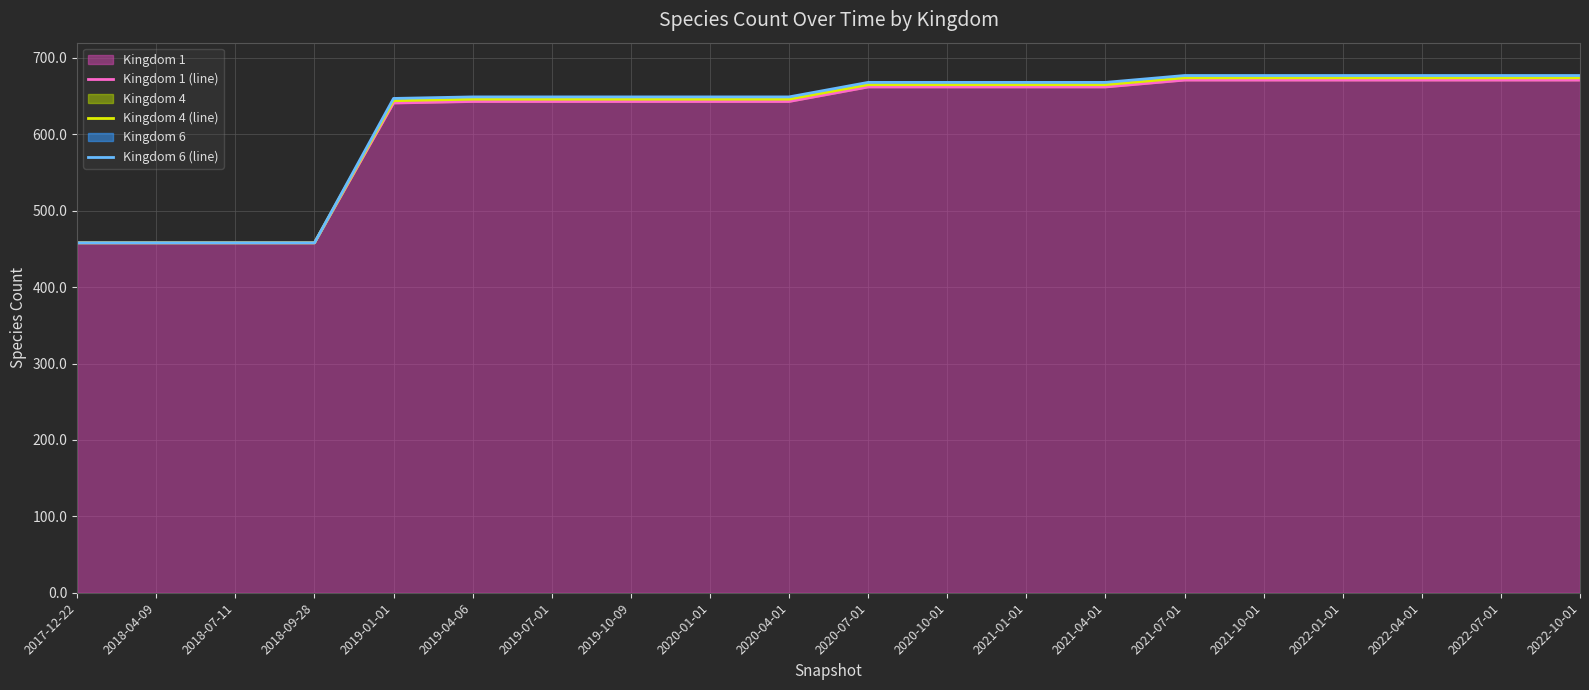

Where is Kingdom 6 (line) nearest to the value 567?

2019-01-01